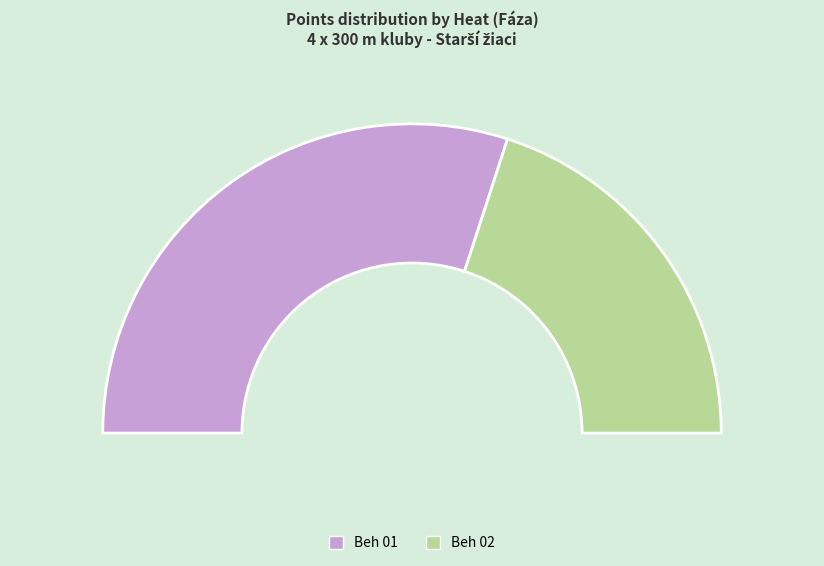

Is the sum of Beh 02 and Beh 01 greater than half?

Yes